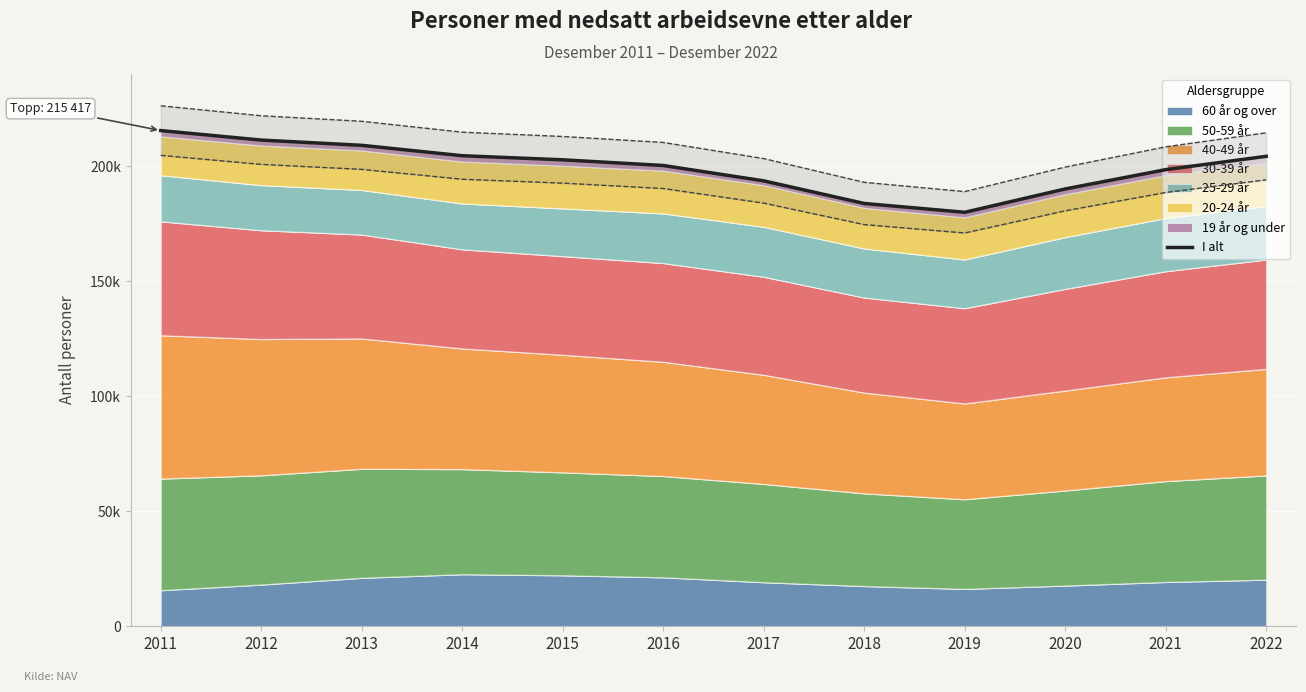

Where does the data first go above 202712?

2011